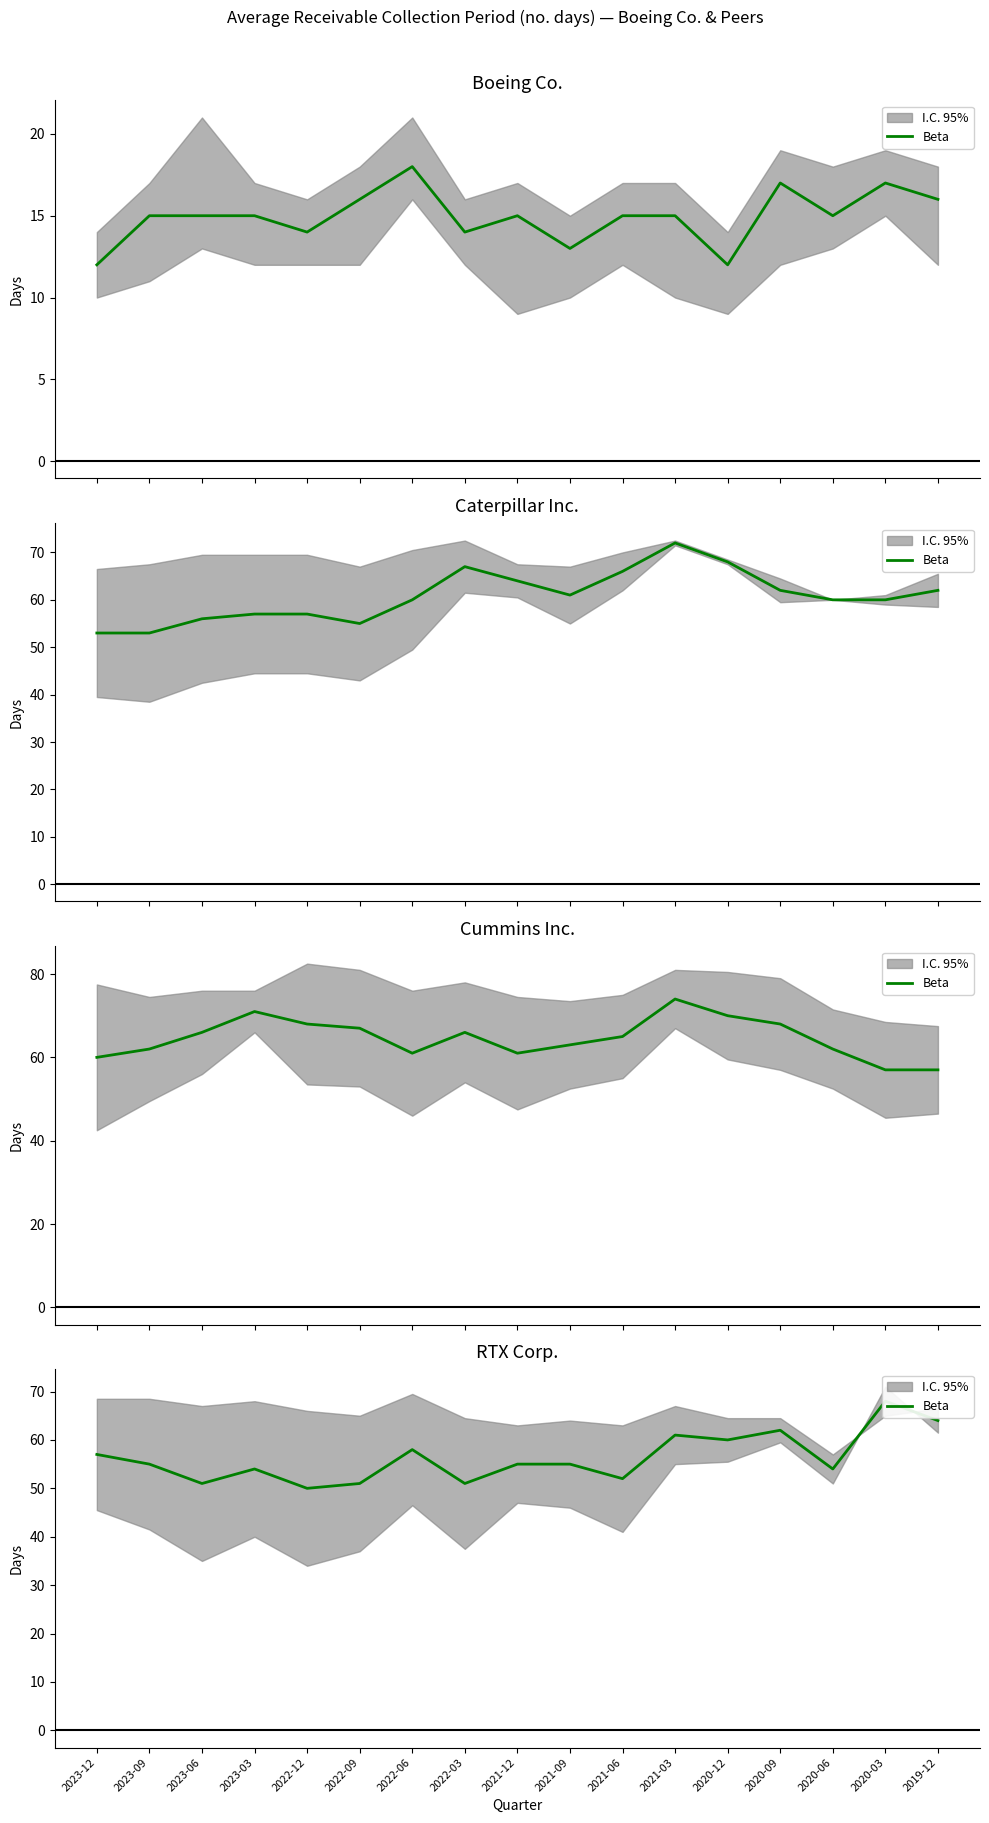

Reading left to right, extract all data points from this chart.

57	55	51	54	50	51	58	51	55	55	52	61	60	62	54	68	64